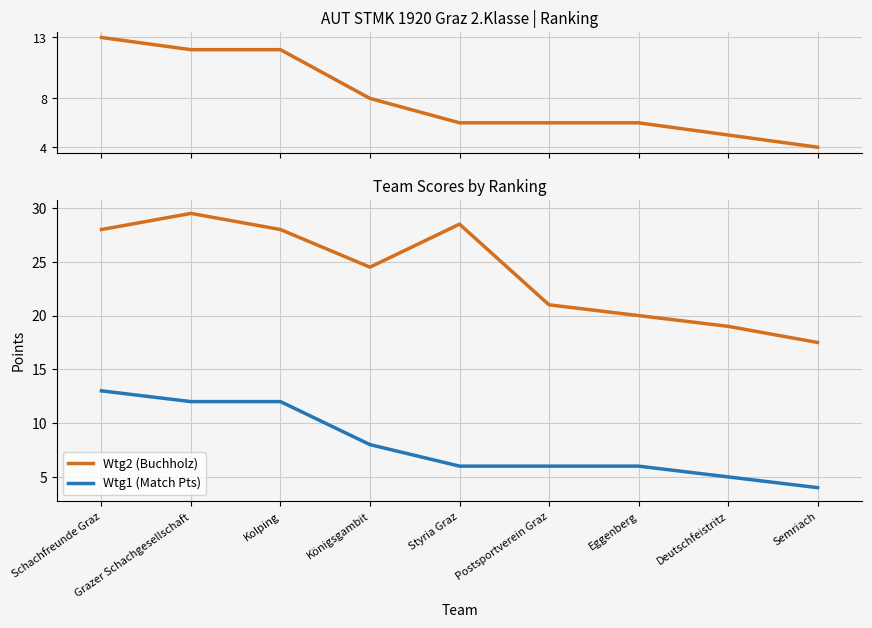

Read the Wtg1 (Match Pts) value at Schachfreunde Graz.

13.0